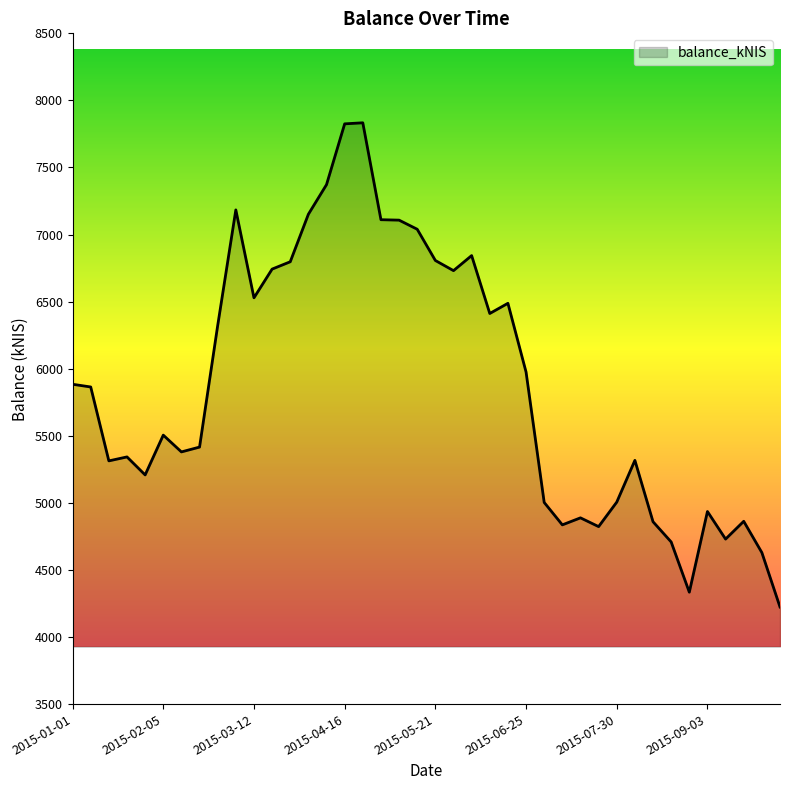

What is the difference between the maximum and minimum values?

3609.4